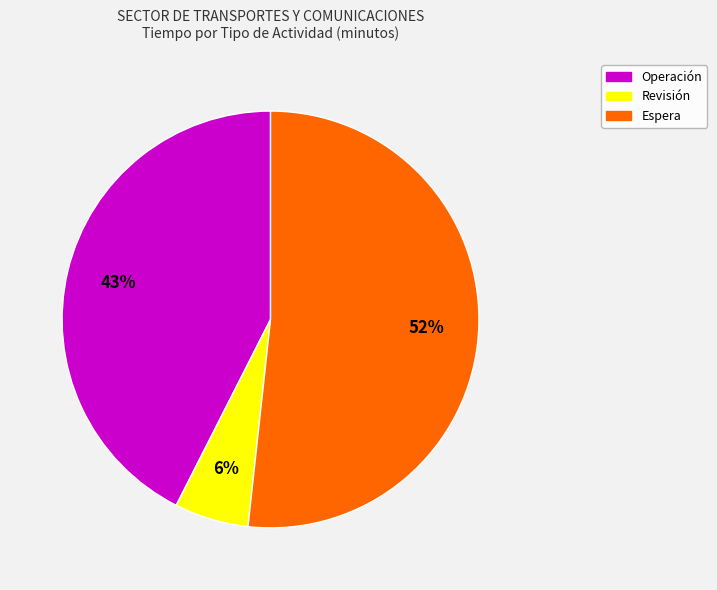

Is there any slice that represents more than half of the pie?

Yes